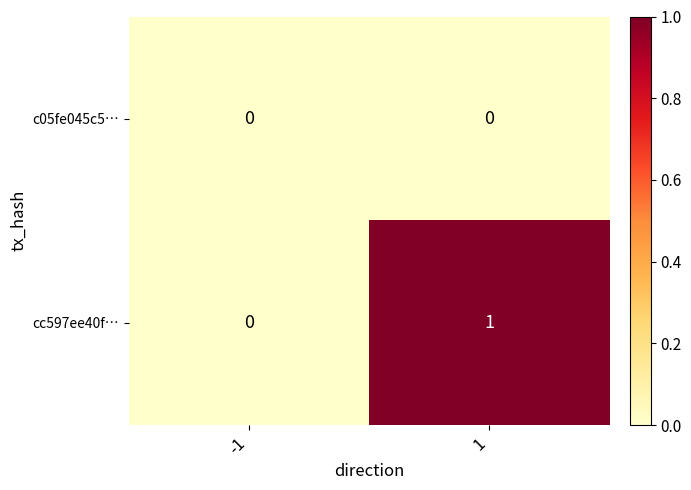

Between -1 and 1, which series saw the biggest shift?

cc597ee40f…